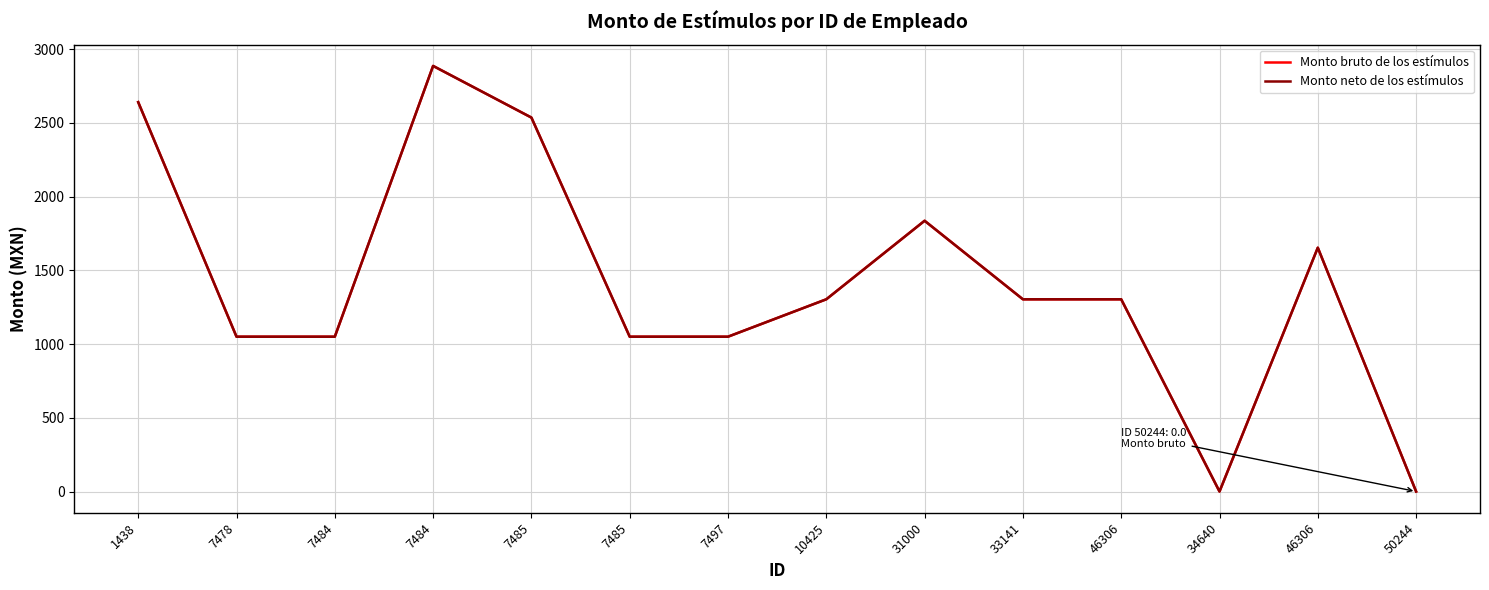

Is this an area chart (filled region under the line)?

No